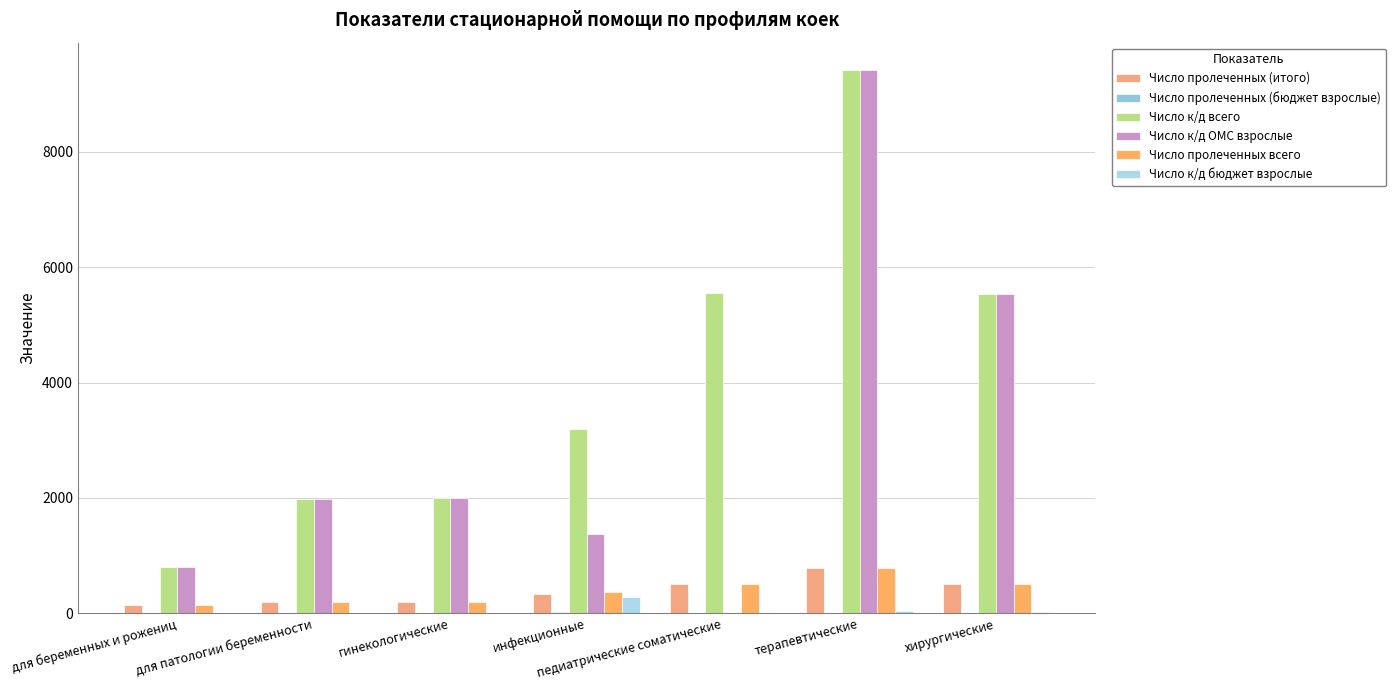

What is the approximate value of Число к/д всего at хирургические, to the nearest 100?

5500